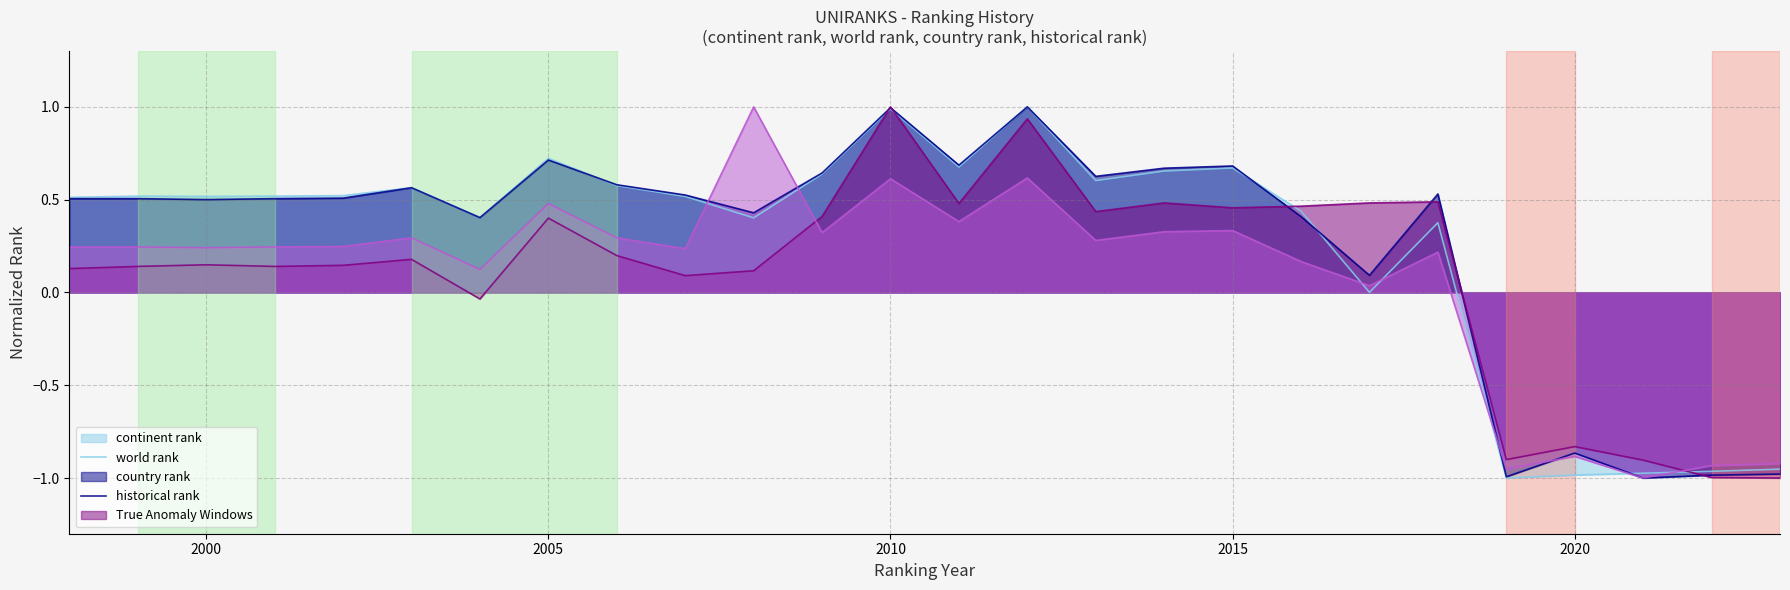

What is the difference between the second highest and second lowest values in the historical rank series?

1.6